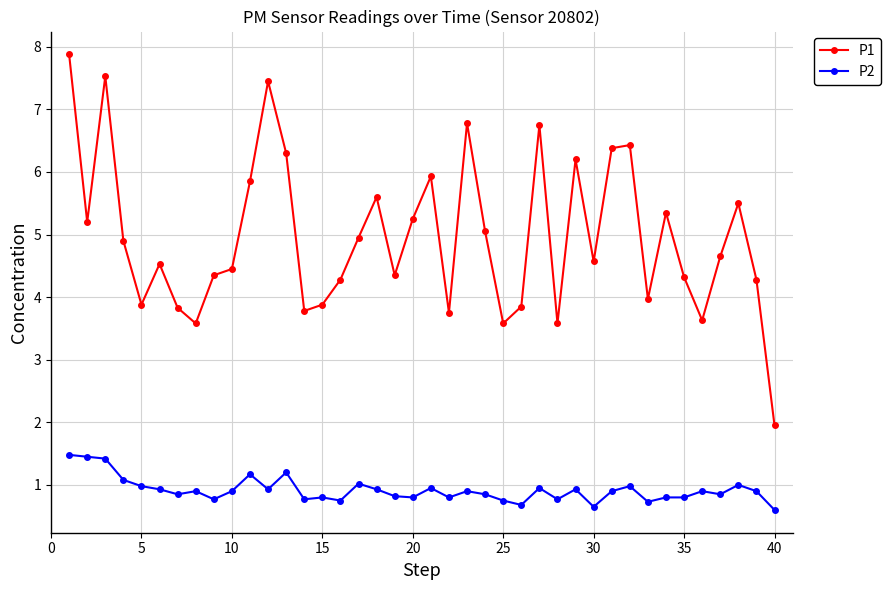

What are all the series names shown in the legend?

P1, P2